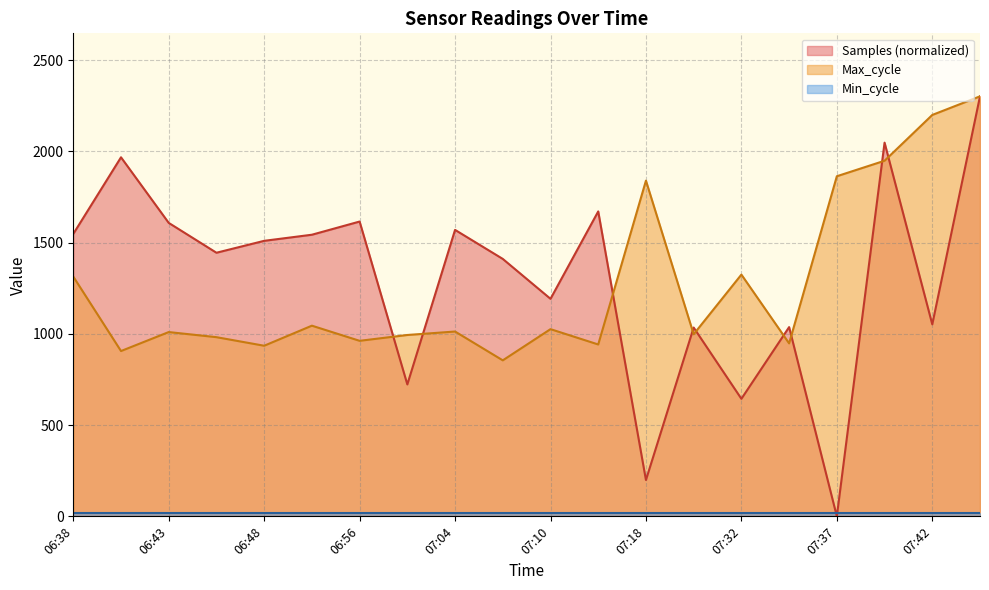

Is the value of Max_cycle at 07:18 greater than the value of Samples at 07:35?

Yes